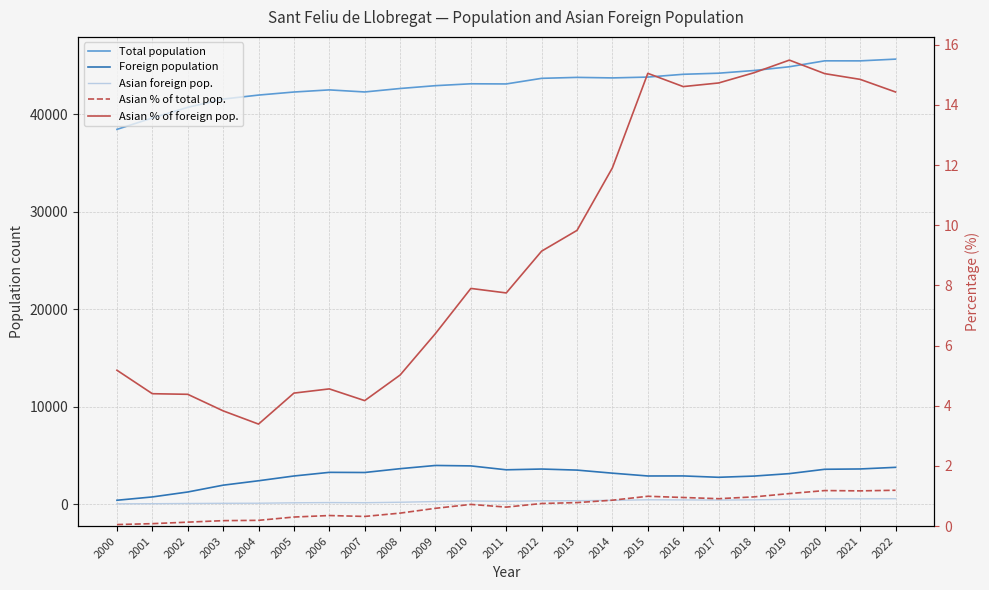

Rank the series by their maximum value, from highest to lowest.

Total population, Foreign population, Asian foreign pop., Asian % of foreign pop., Asian % of total pop.